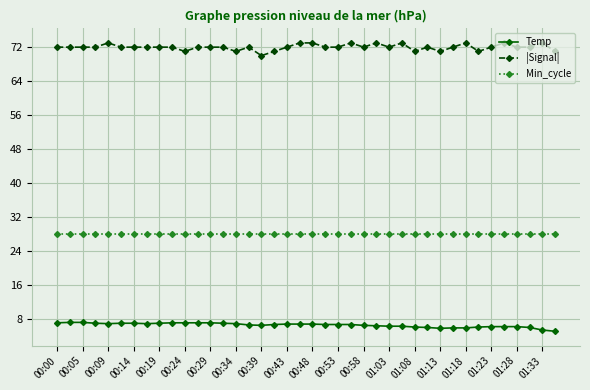

At how many categories does at least one series exceed 36?

40